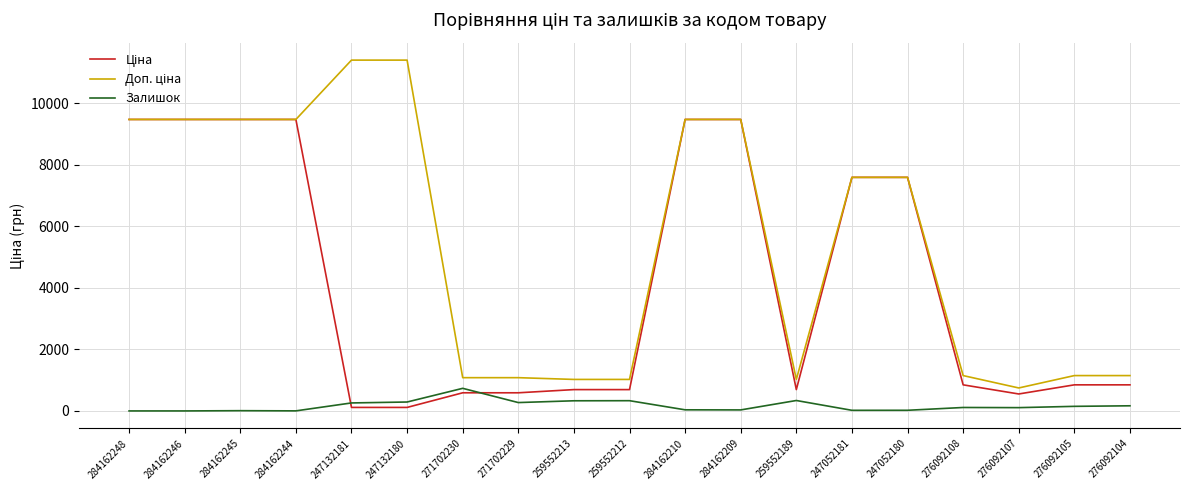

Does the chart display data point markers on the line(s)?

No